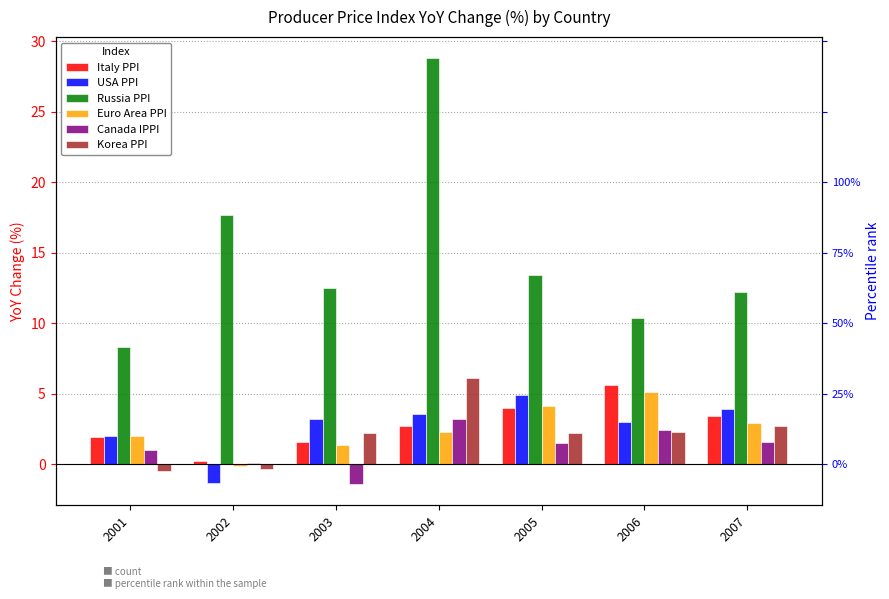

What is the value of the Canada IPPI bar at the 6th from the left?

2.4